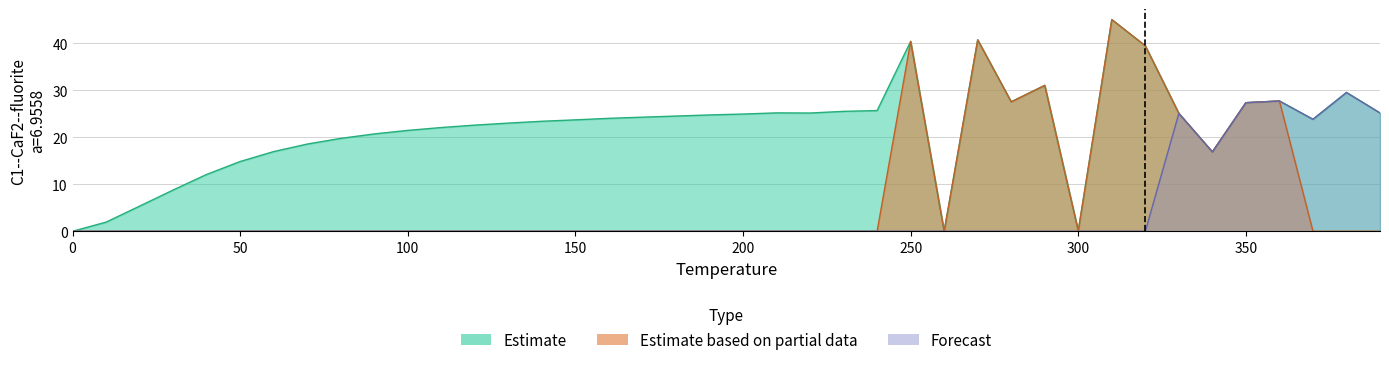

List the series in order of their peak value, lowest first.

Forecast, Estimate, Estimate based on partial data